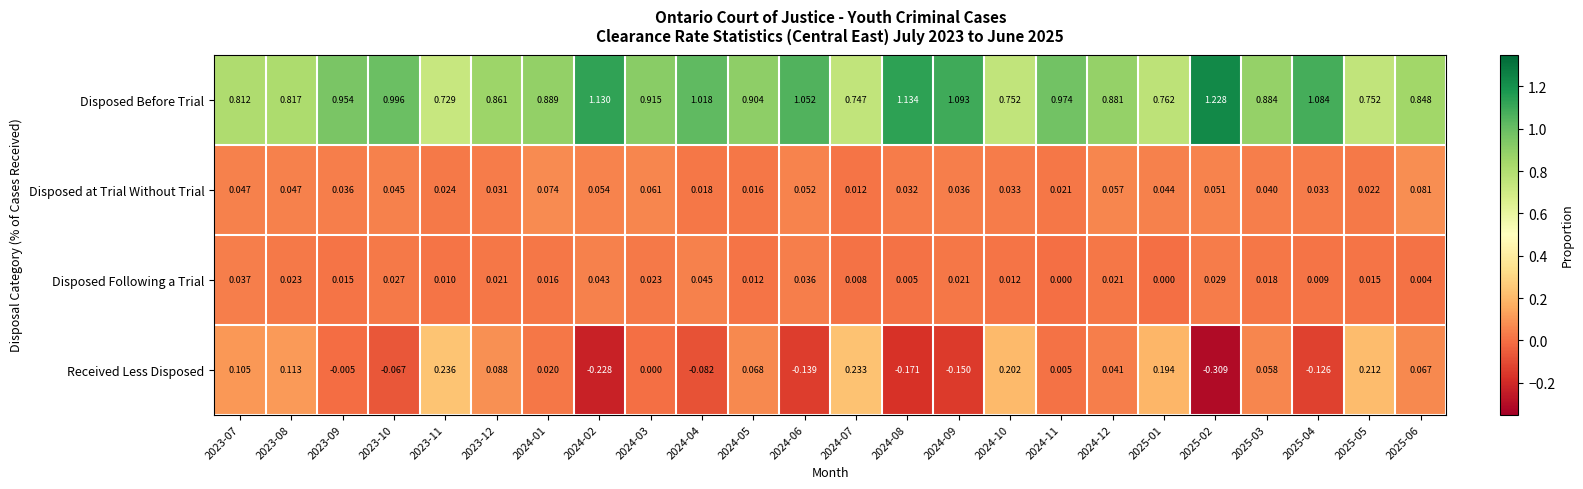

List the series in order of their peak value, lowest first.

Disposed Following a Trial, Disposed at Trial Without Trial, Received Less Disposed, Disposed Before Trial